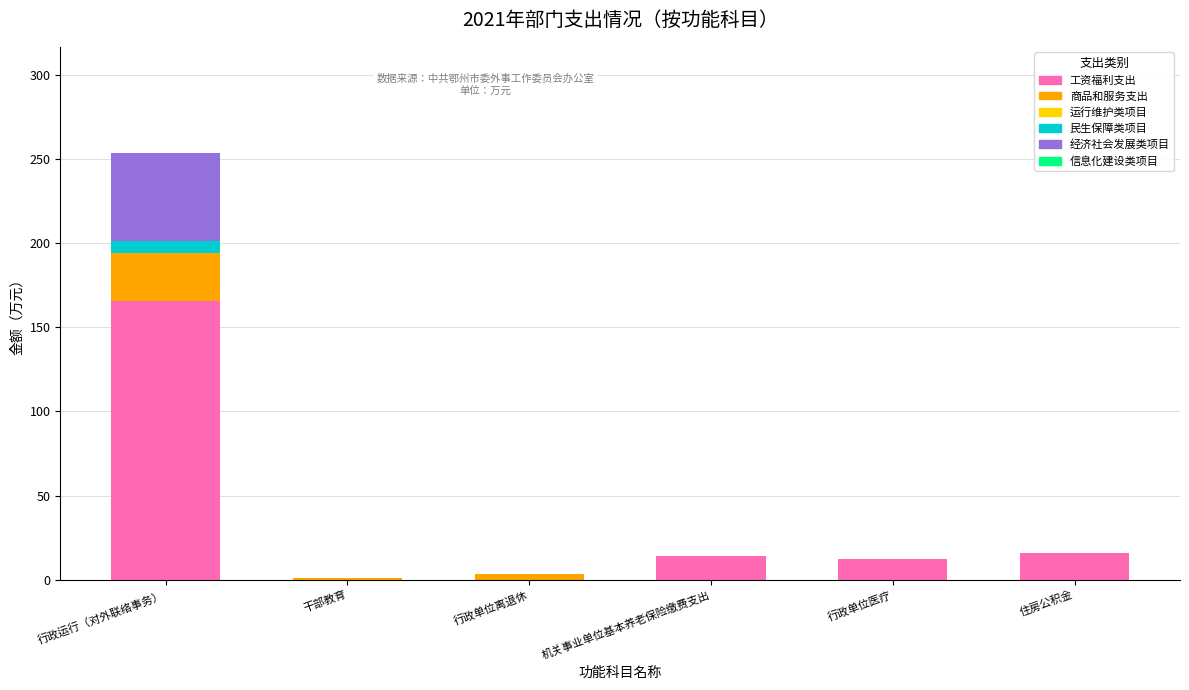

Does the chart contain stacked bars?

Yes